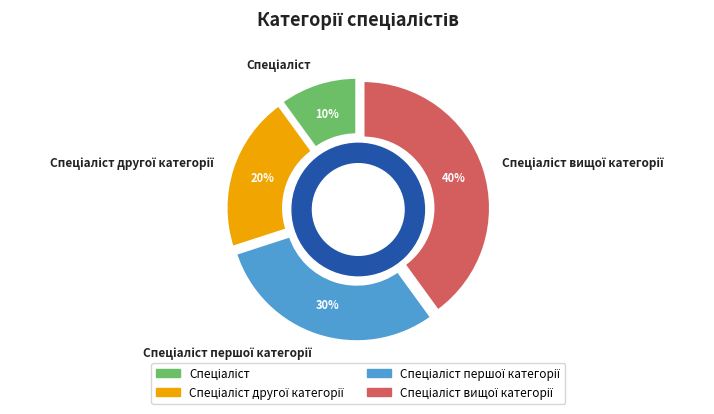

What is the largest slice in the pie chart?

Спеціаліст вищої категорії